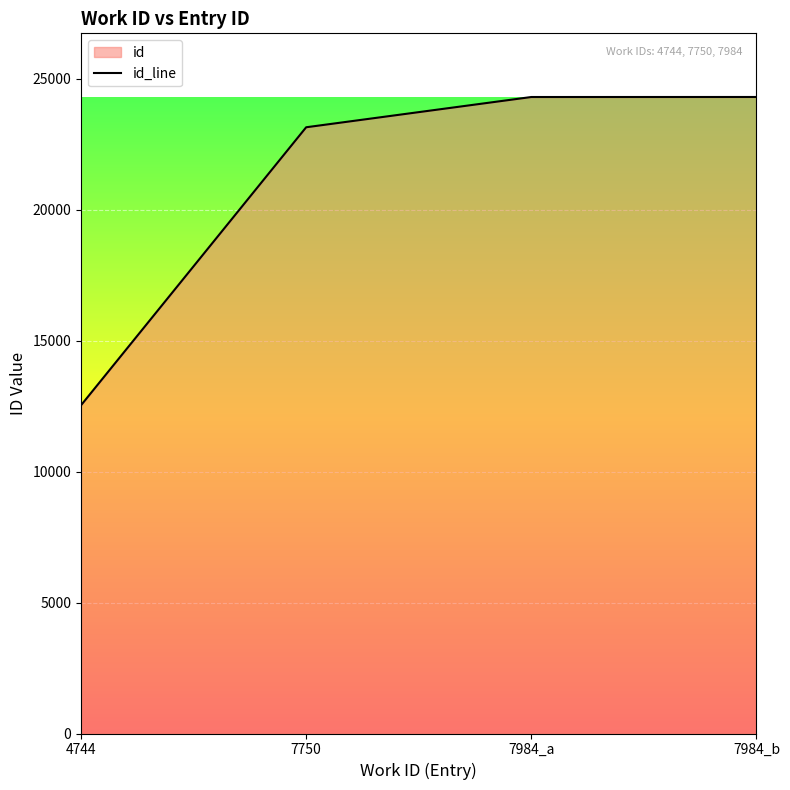

The chart shows a value of 8464 at 7750. True or false?

False